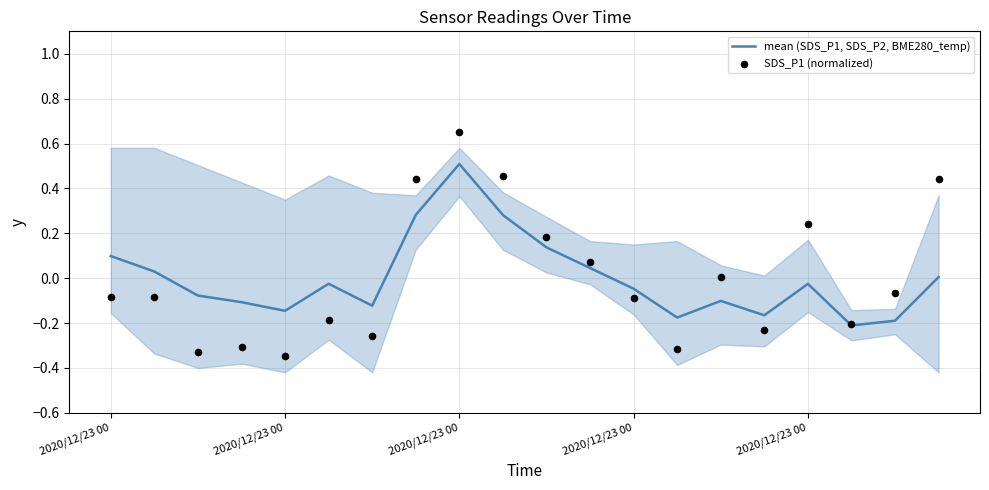

Is the value of SDS_P1 (normalized) at 5 greater than the value of mean (SDS_P1, SDS_P2, BME280_temp) at 8?

No